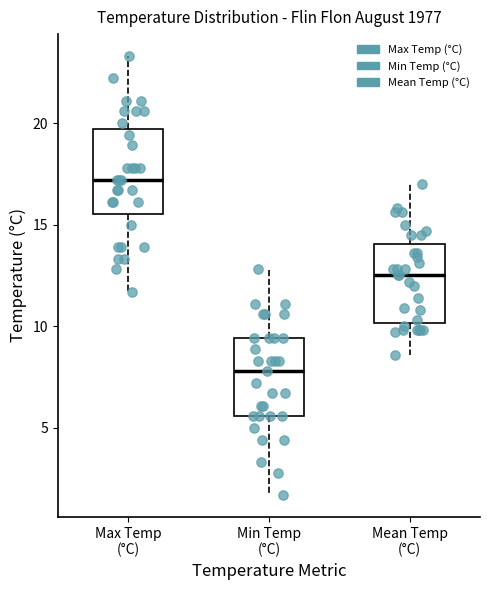

Reading left to right, transcribe this box plot: for each box, give where its median line is, the range the box spans, and where its two whiskers end, as read against the y-axis. The values are not printed on the chart, so give them approximately, as read against the axis.

Max Temp (°C): median 17.0, box 15.5 to 19.5, whiskers 11.5 to 23.5
Min Temp (°C): median 8.0, box 5.5 to 9.5, whiskers 1.5 to 13.0
Mean Temp (°C): median 12.5, box 10.0 to 14.0, whiskers 8.5 to 17.0